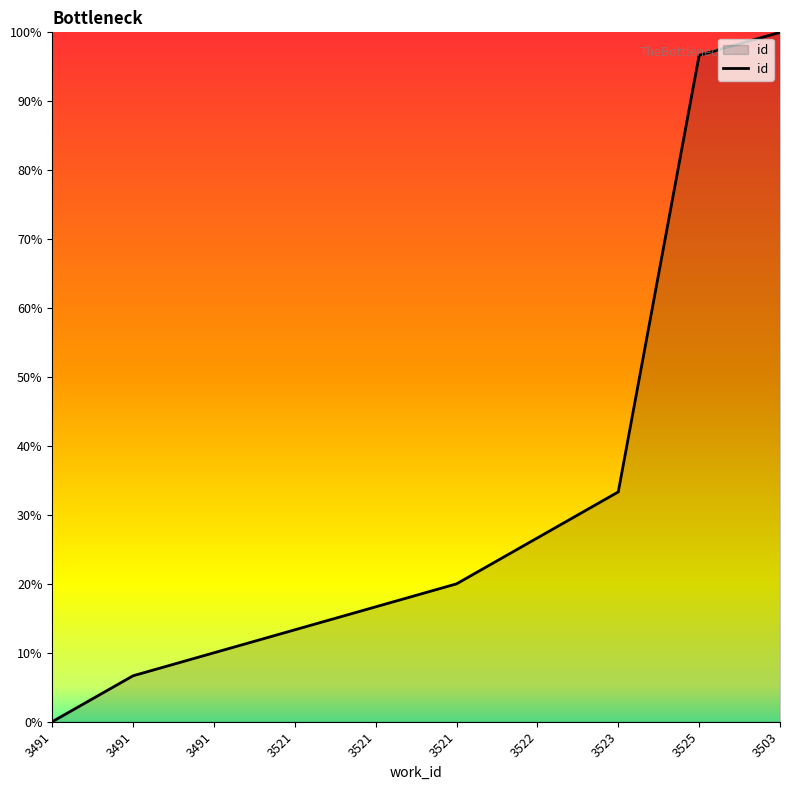

The value at 3522 is 9.2. True or false?

False